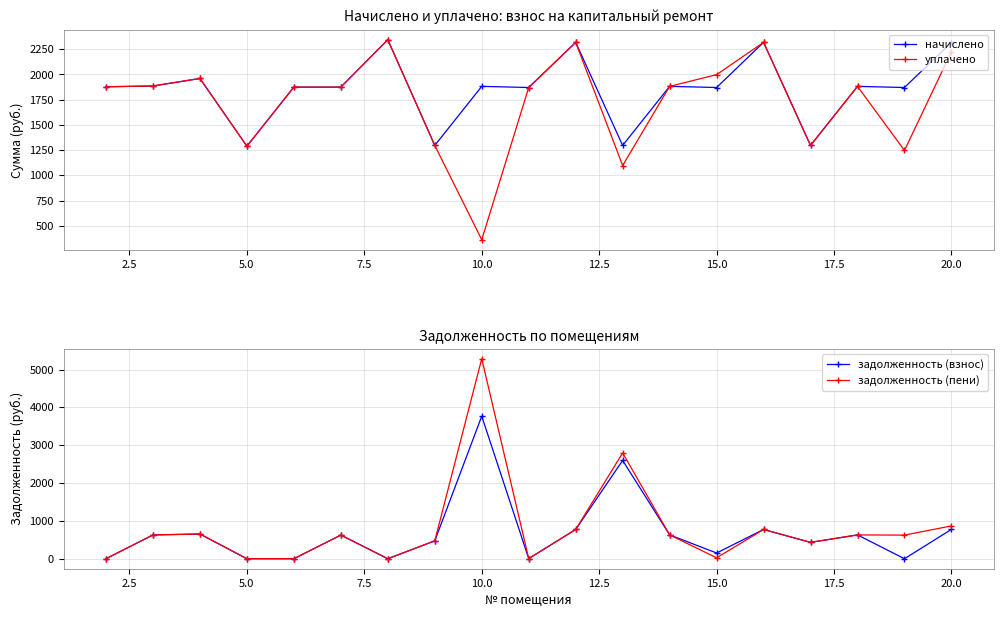

How many lines are shown in the chart?

4